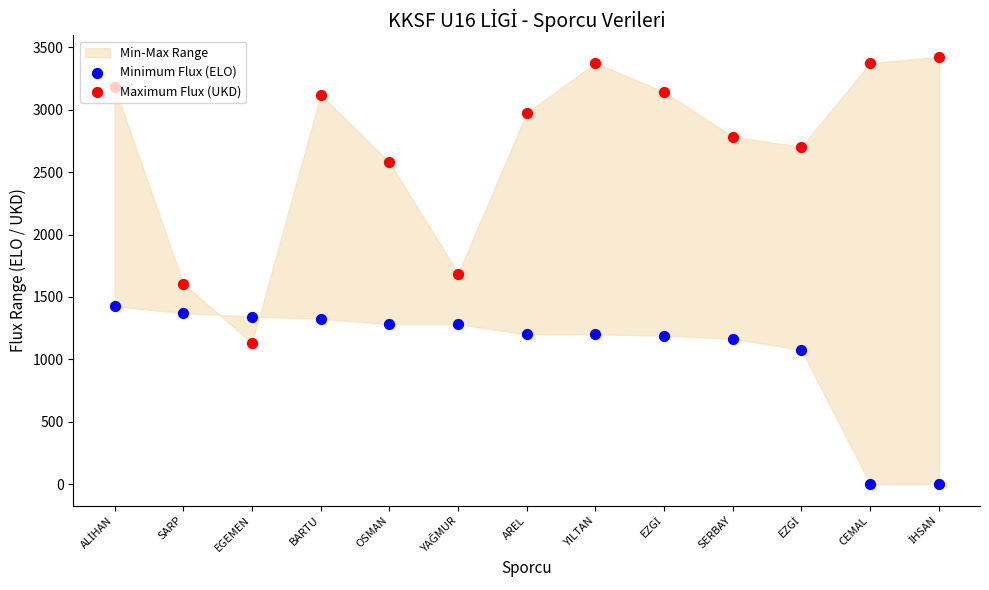

At which category is the sum across all series the highest?

ALİHAN